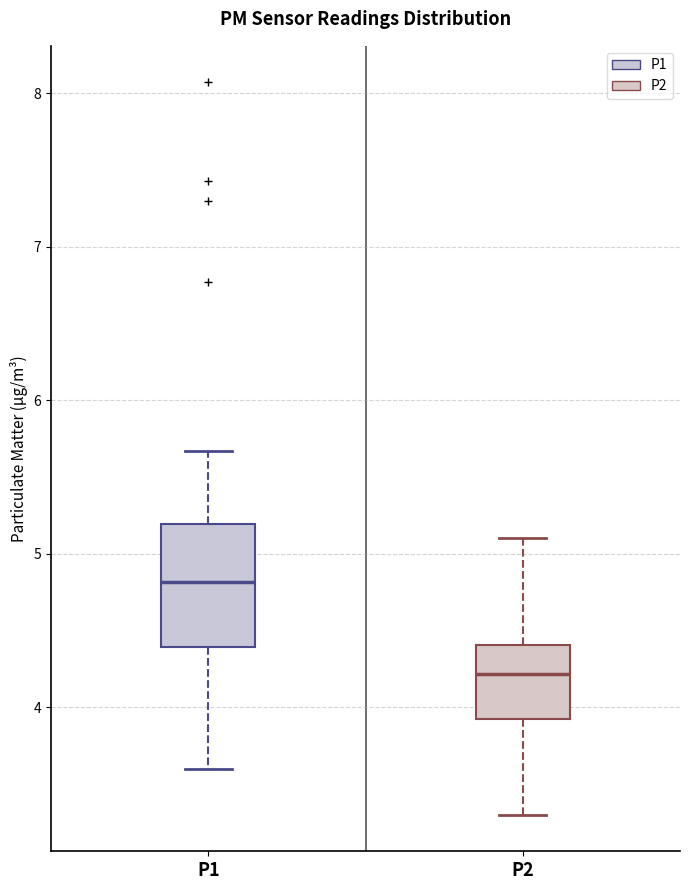

Reading left to right, transcribe this box plot: for each box, give where its median line is, the range the box spans, and where its two whiskers end, as read against the y-axis. The values are not printed on the chart, so give them approximately, as read against the axis.

P1: median 4.8, box 4.4 to 5.2, whiskers 3.6 to 5.7
P2: median 4.2, box 3.9 to 4.4, whiskers 3.3 to 5.1